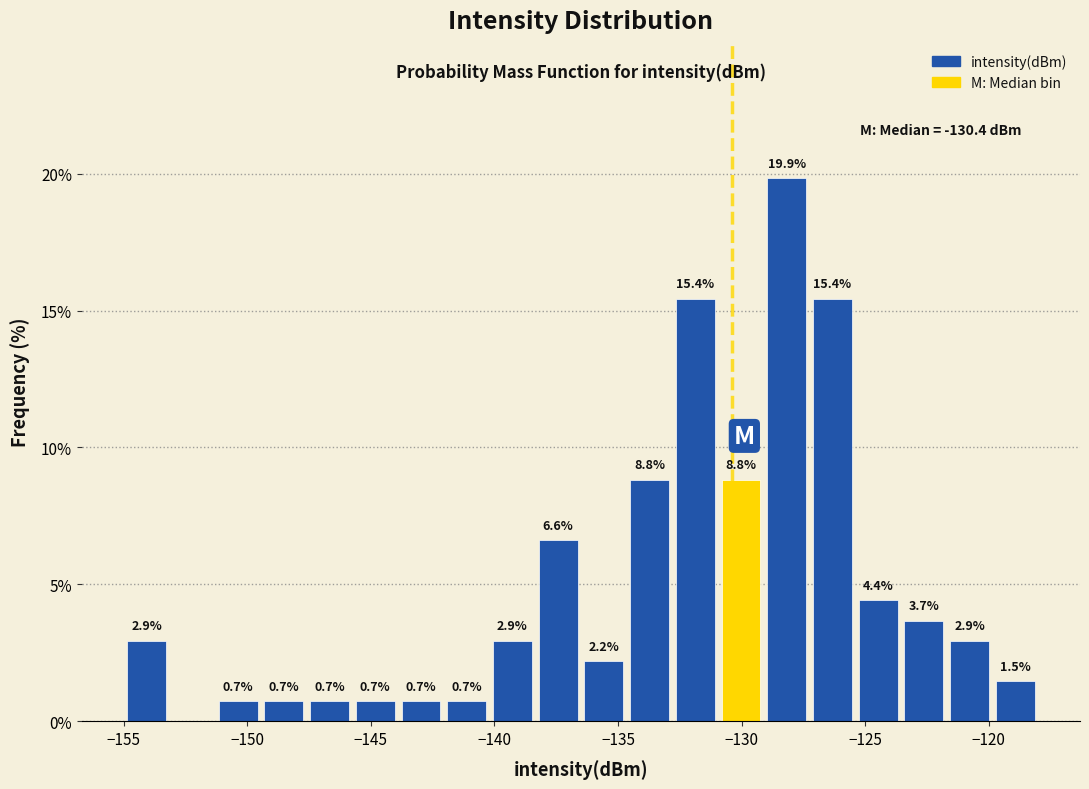

Around what value on the x-axis is the tallest bar? Give the approximate position of its centre, as read against the axis.

-128.0